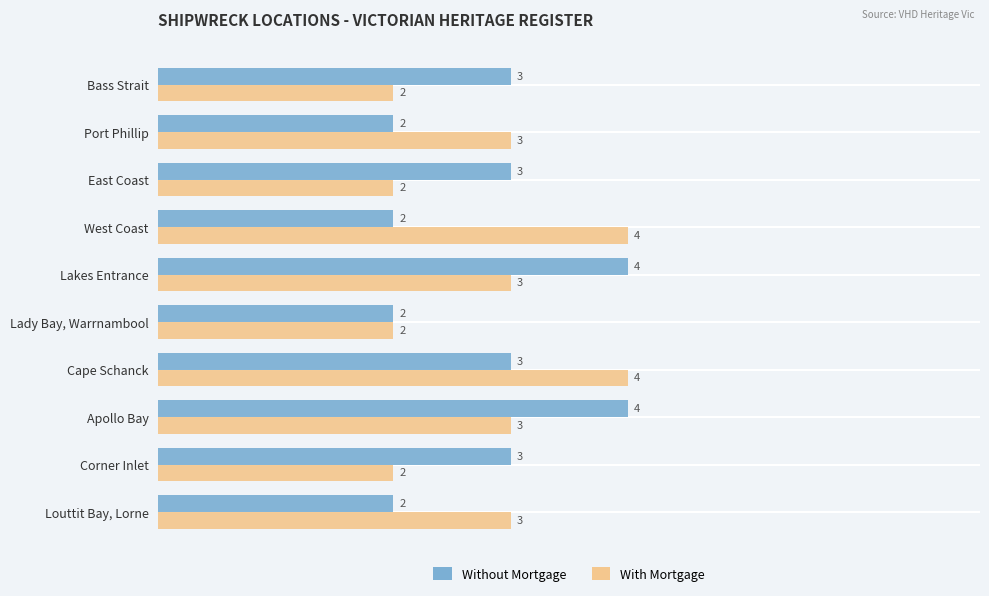

What is the sum of all Without Mortgage values?

28